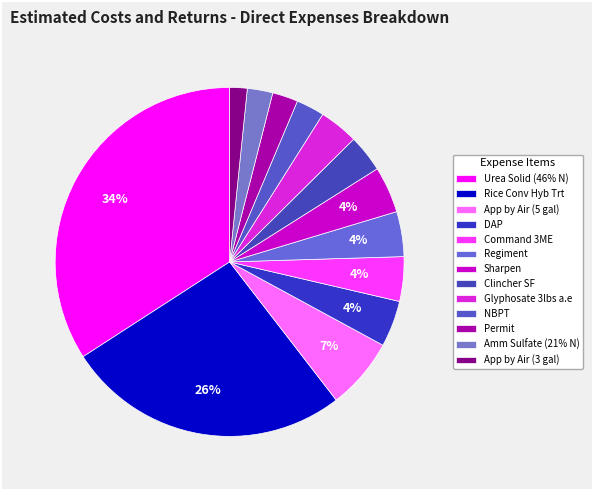

To the nearest percent, what is the average slice percentage?

8%